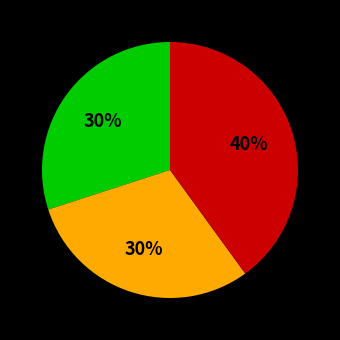

To the nearest percent, what is the average slice percentage?

33%